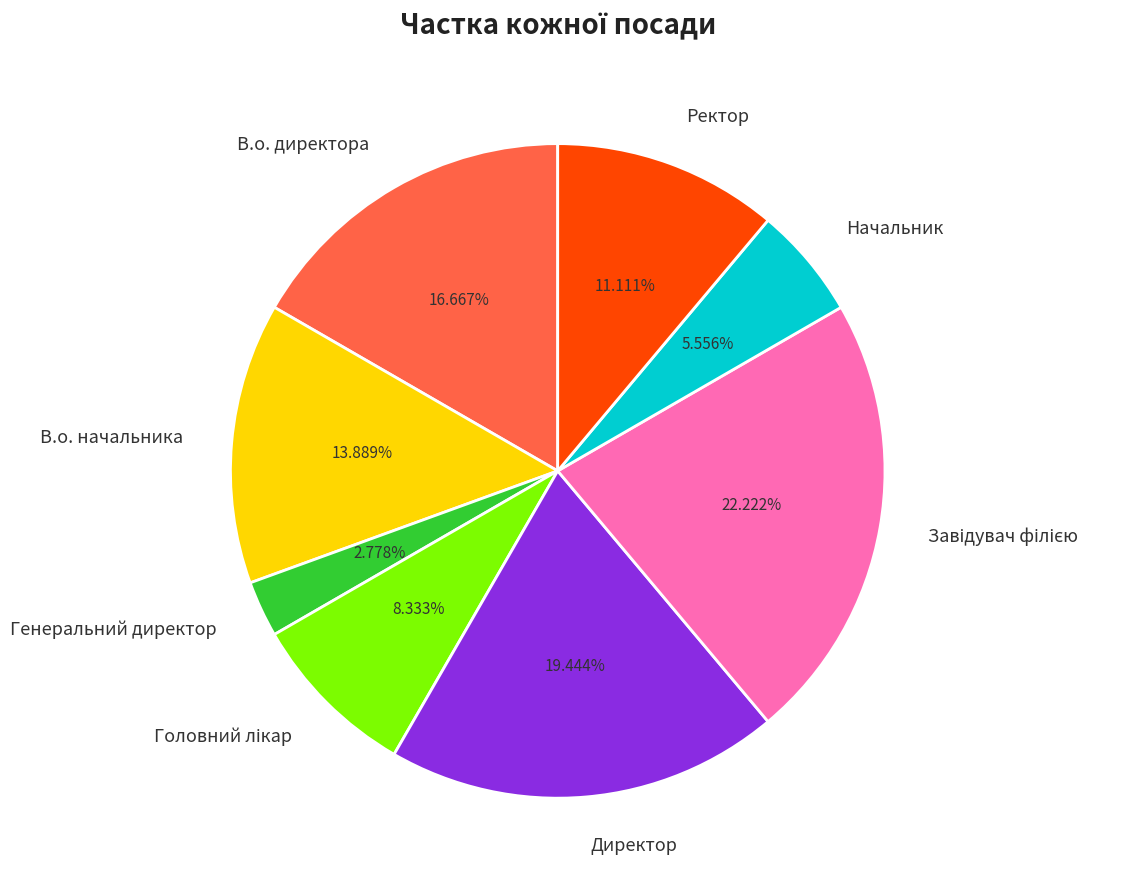

Approximately how many times larger is the value at В.о. начальника compared to Начальник?

2.5